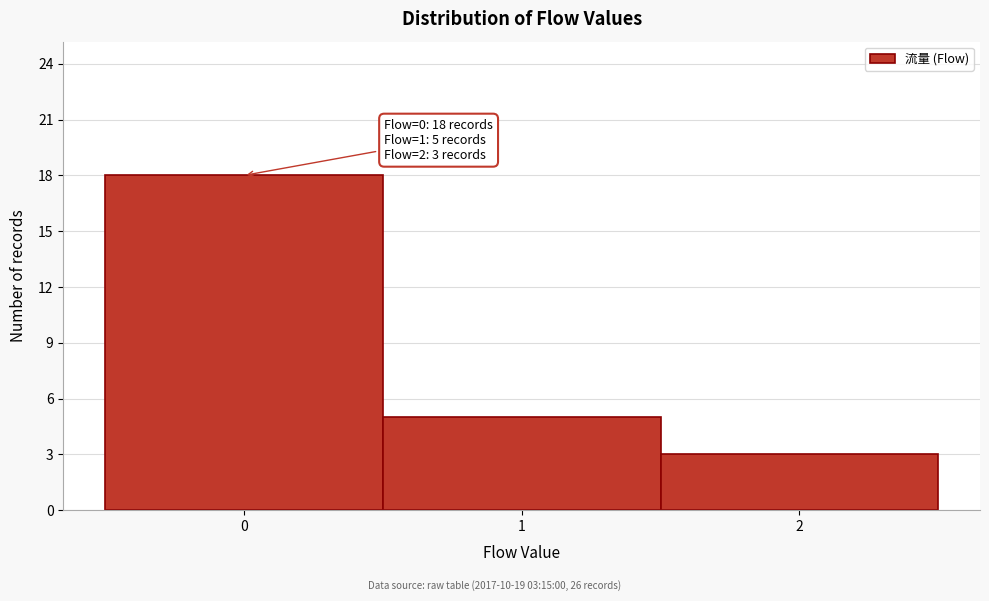

Over which range of the x-axis is the bar tallest?

-0.5 to 0.5